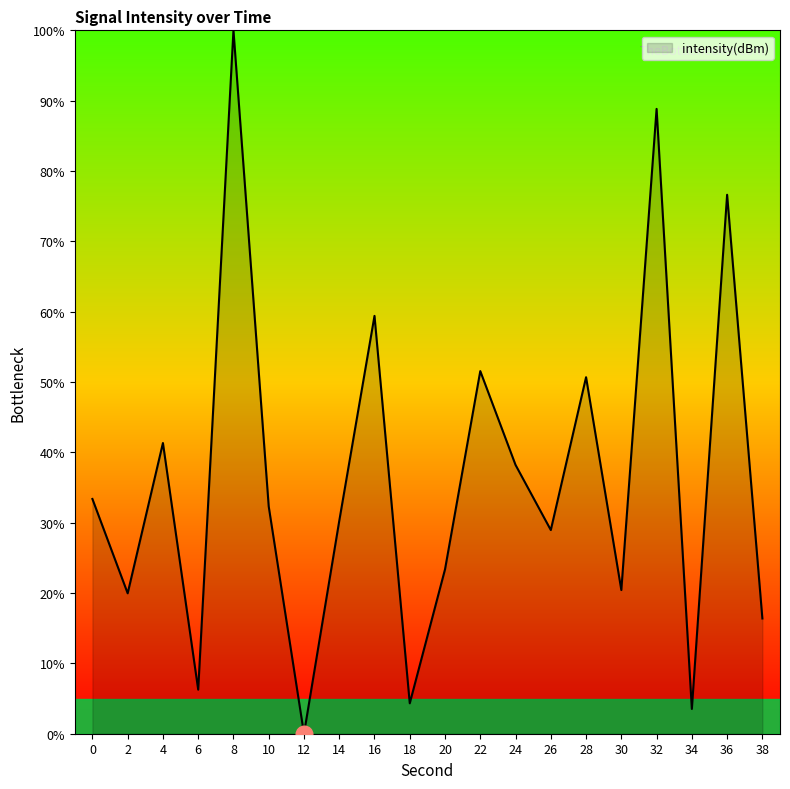

What is the ratio of the value at 0 to the value at 30?

1.6